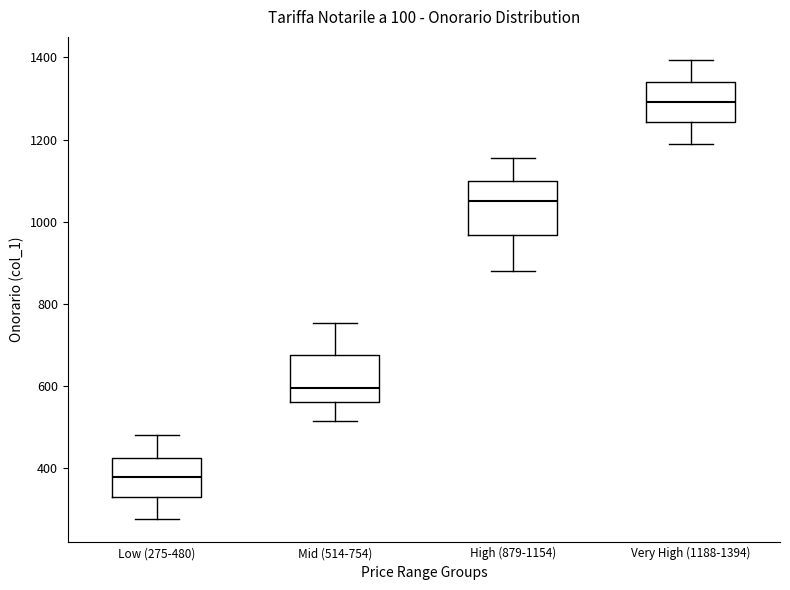

Where does the upper whisker of the box for Mid (514-754) end on the y-axis? The values are not printed on the chart, so give them approximately, as read against the axis.

760